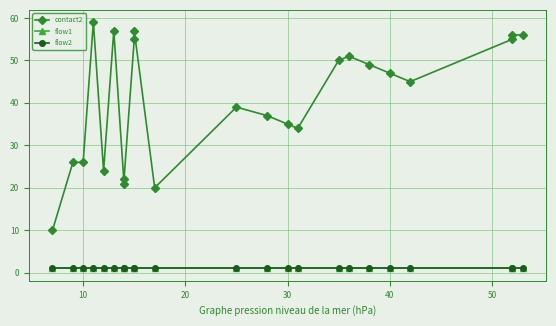

How many series are shown in this chart?

3